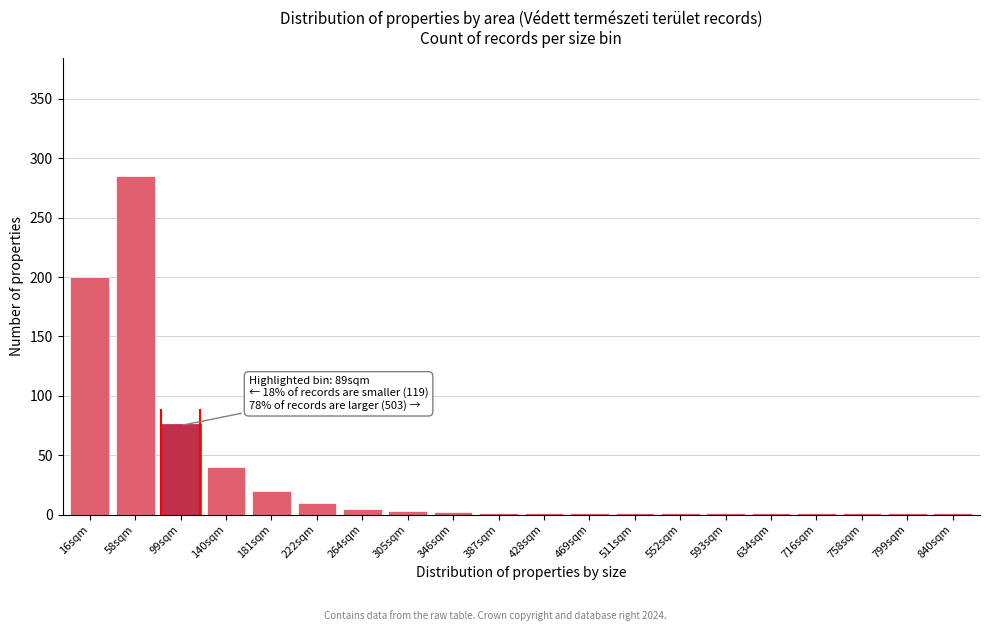

What is the sum of all values?

651